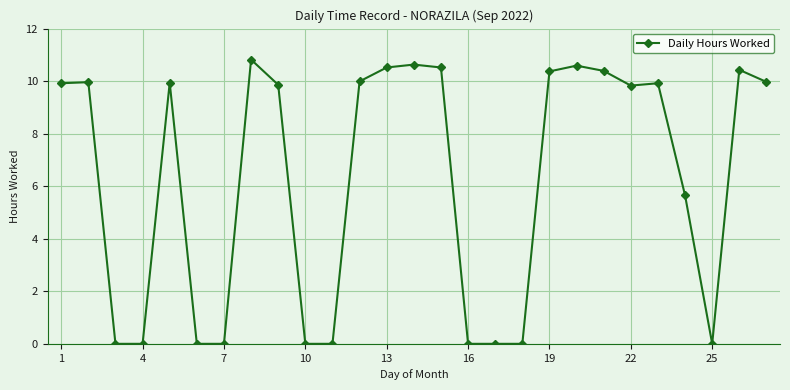

What is the sum of all values?

169.3